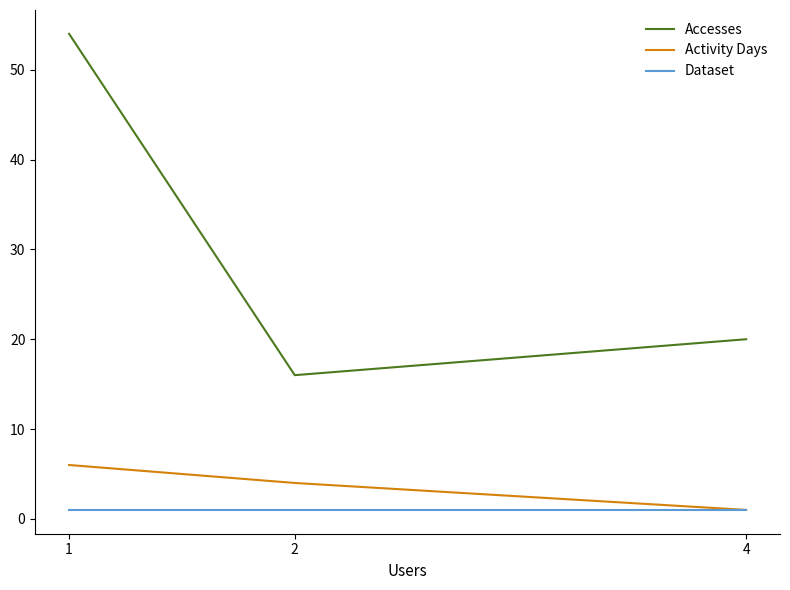

Reading left to right, extract all data points from this chart.

Accesses: 1=54	2=16	4=20
Activity Days: 1=6	2=4	4=1
Dataset: 1=1	2=1	4=1